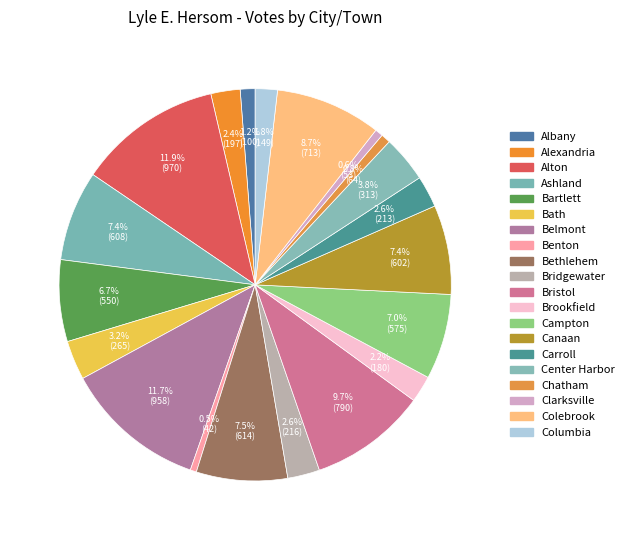

How many segments does this pie chart have?

20